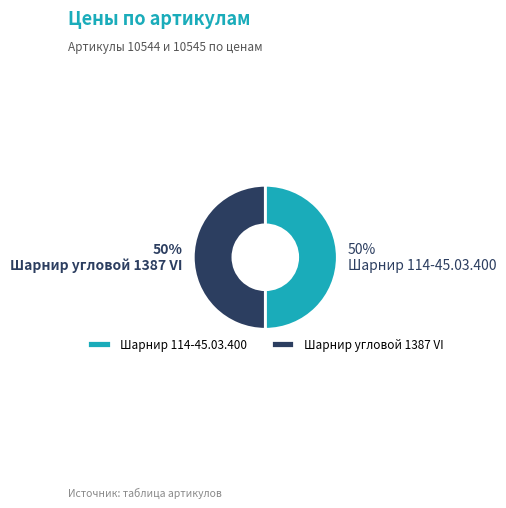

How many slices are in this pie chart?

2